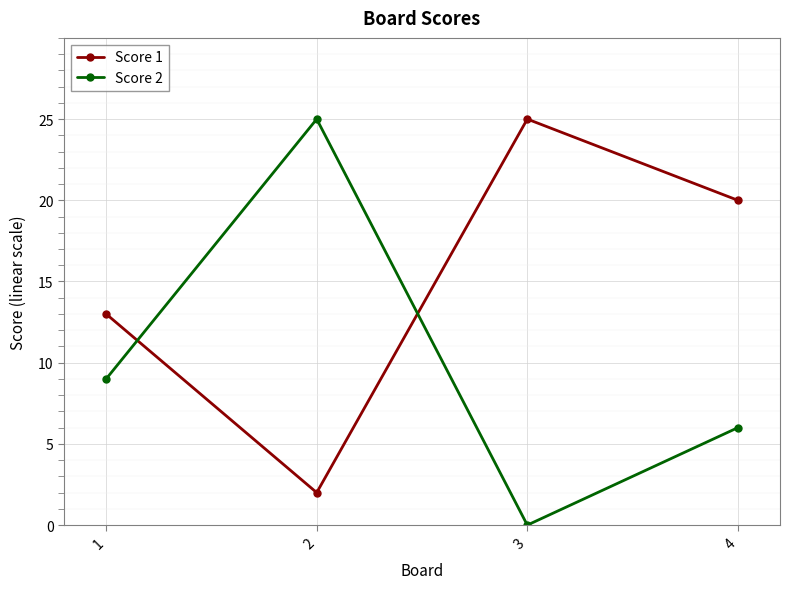

How many times do Score 1 and Score 2 cross each other?

2